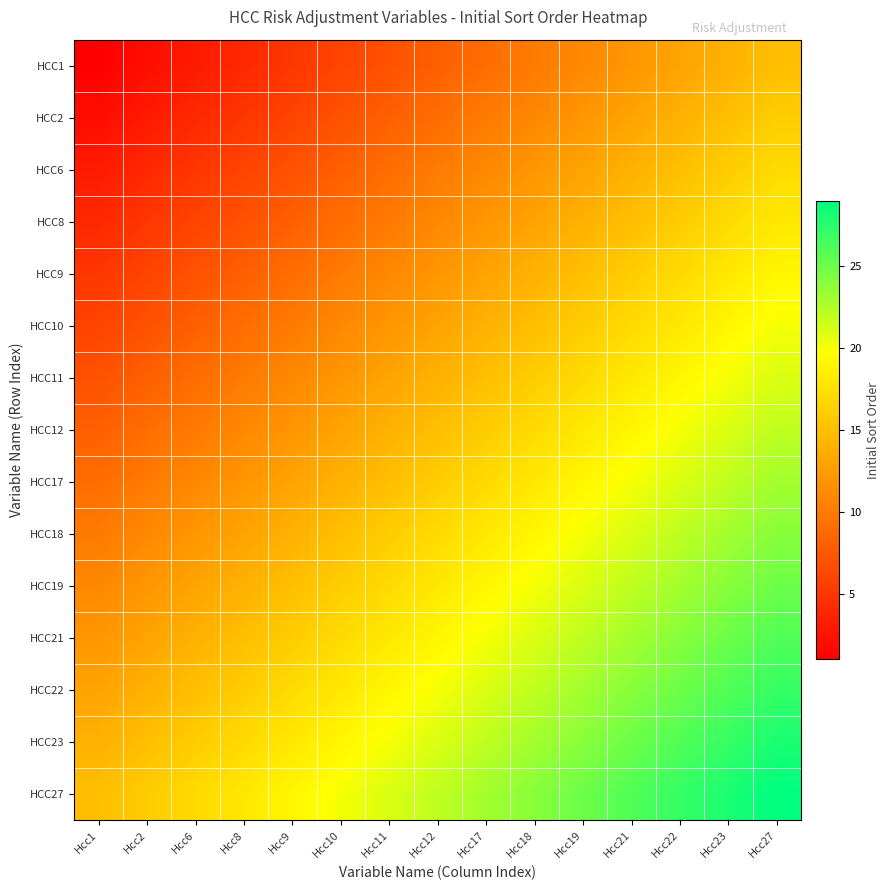

What is the maximum value shown in the chart?

29